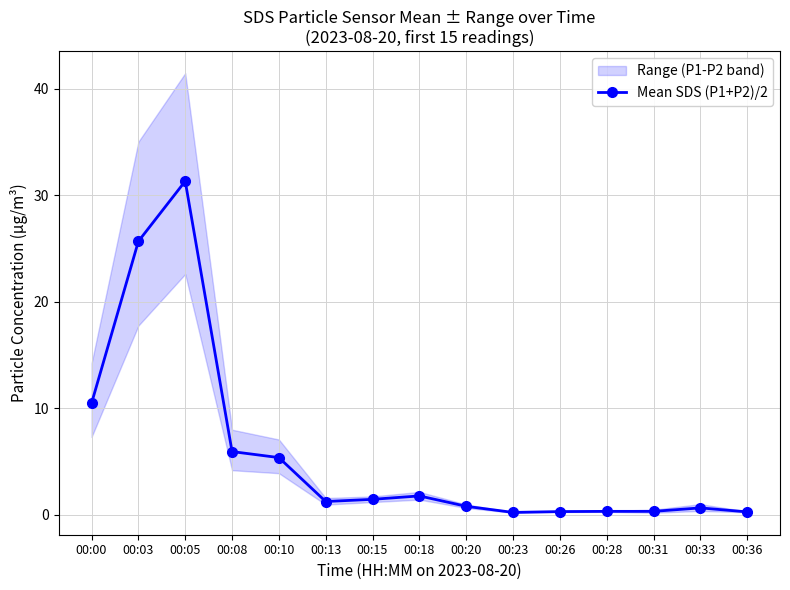

How many lines are shown in the chart?

1